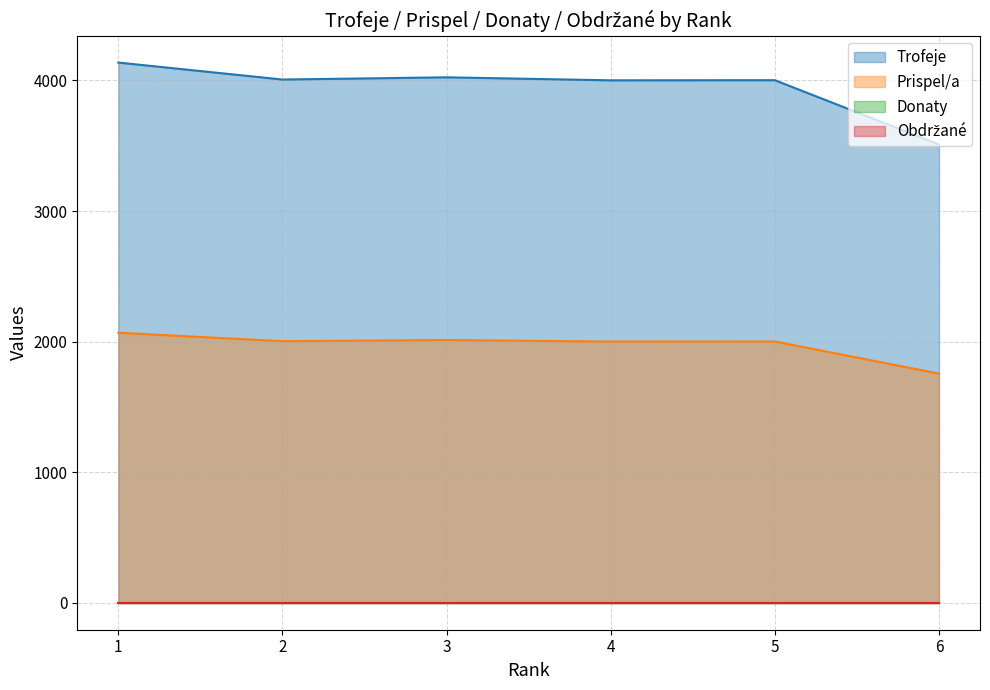

What is the difference between the maximum and minimum values in the Prispel/a series?

313